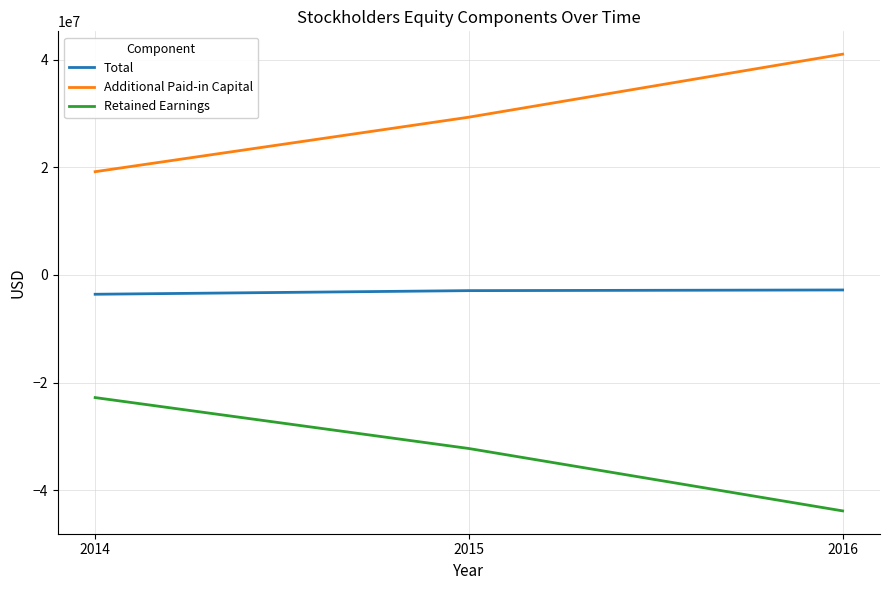

What is the total value across all series at 2016?

-5596996